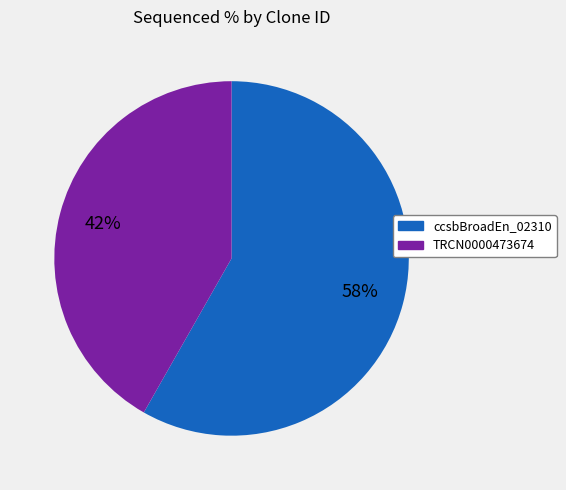

To the nearest percent, what is the difference between the largest and smallest slice percentages?

16%